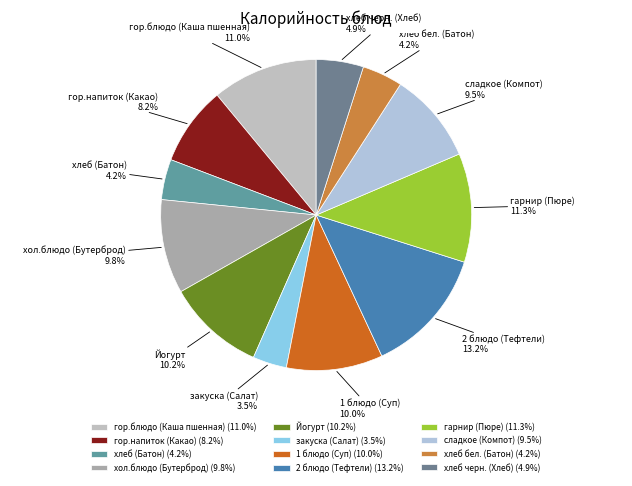

To the nearest percent, what is the combined percentage of закуска (Салат) and сладкое (Компот)?

13%